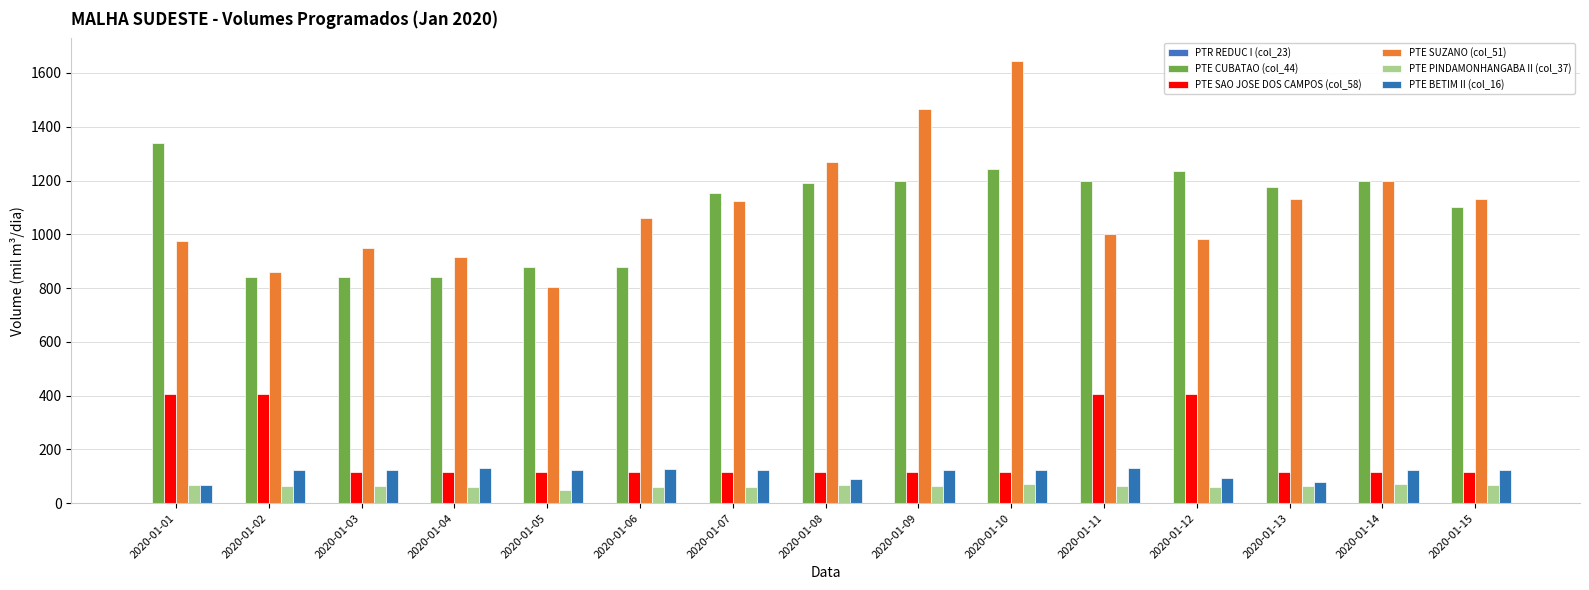

Are the bars grouped side by side (vs. stacked)?

Yes